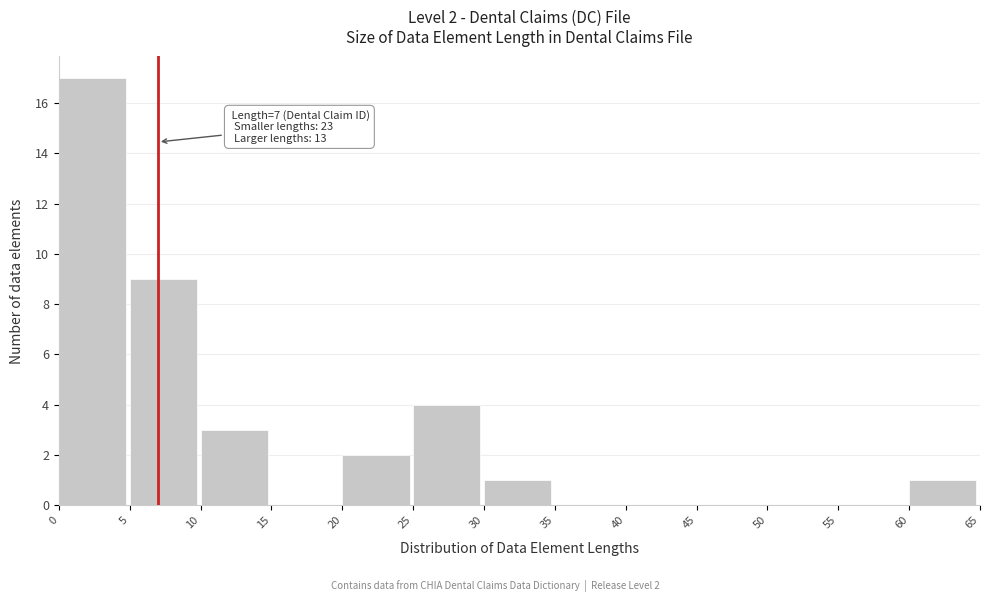

Over which range of the x-axis is the bar tallest?

0 to 5